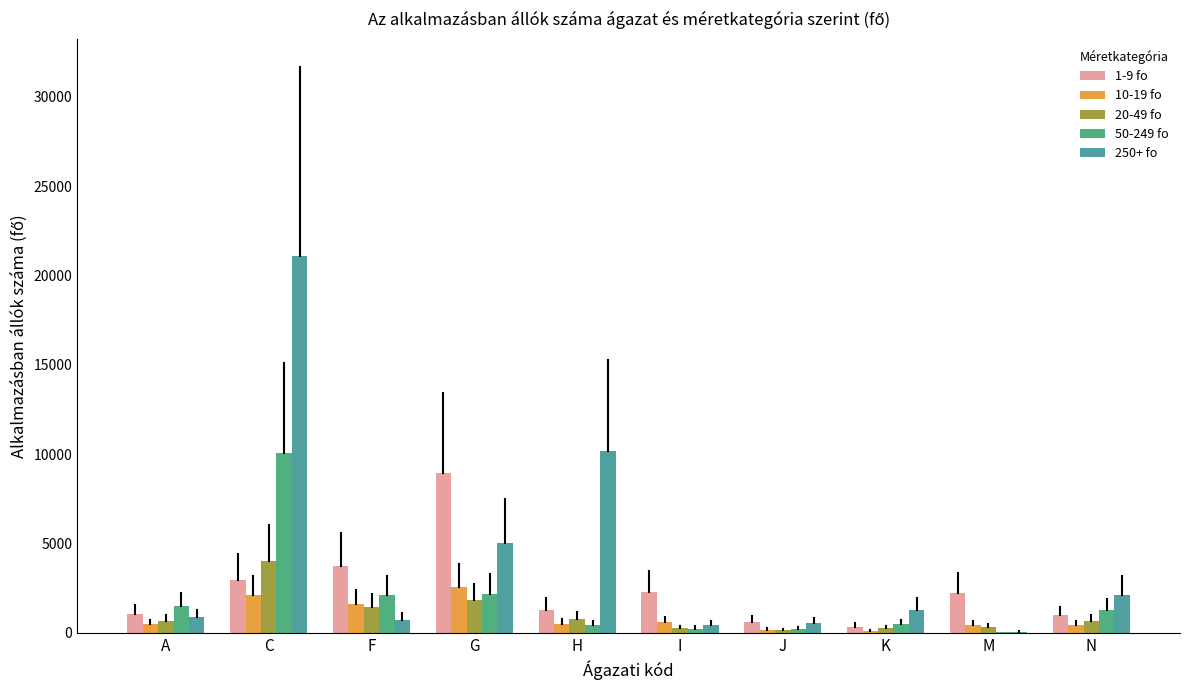

Reading left to right, list all the values displayed in this chart.

1-9 fo: 1022	2942	3729	8959	1290	2304	619	346	2220	969
10-19 fo: 468	2121	1607	2557	497	593	164	97	423	453
20-49 fo: 677	4033	1450	1824	762	260	148	246	332	673
50-249 fo: 1488	10076	2113	2174	428	236	205	484	28	1262
250+ fo: 854	21113	731	4997	10166	426	549	1284	56	2108